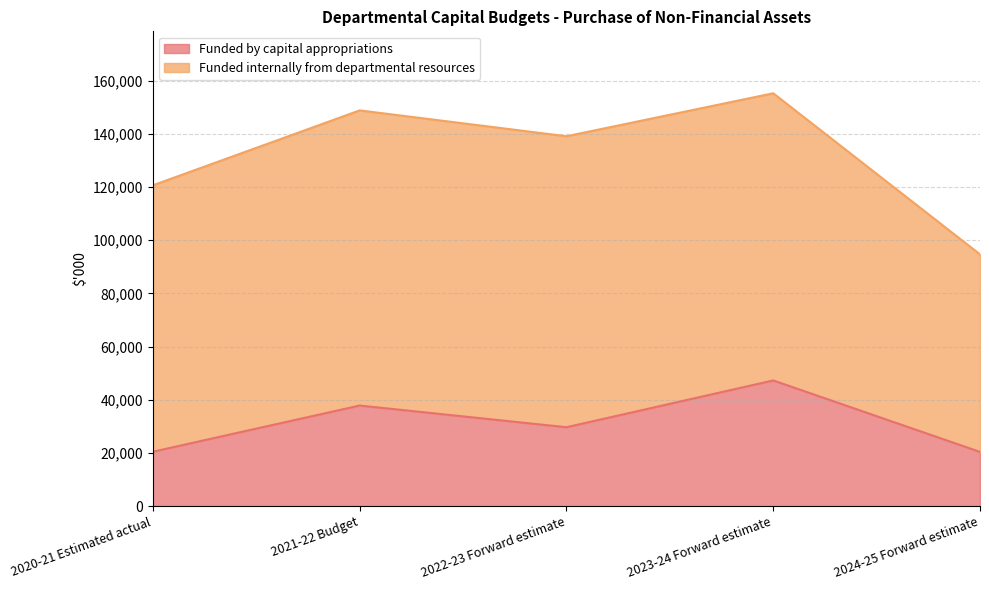

How many interior local valleys (lower than both neighbors) does the data have?

1